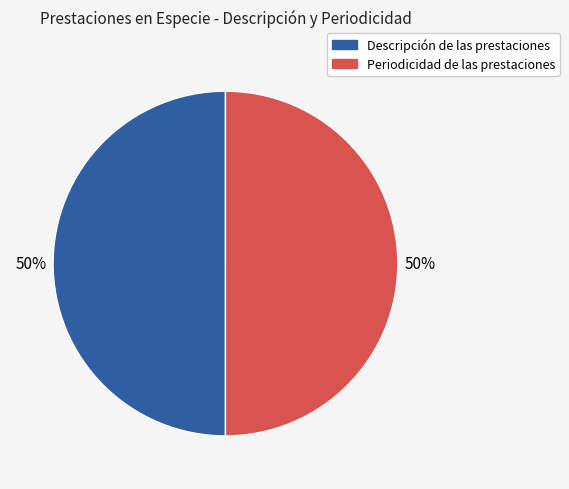

Approximately how many times larger is the value at Descripción de las prestaciones compared to Periodicidad de las prestaciones?

1.0